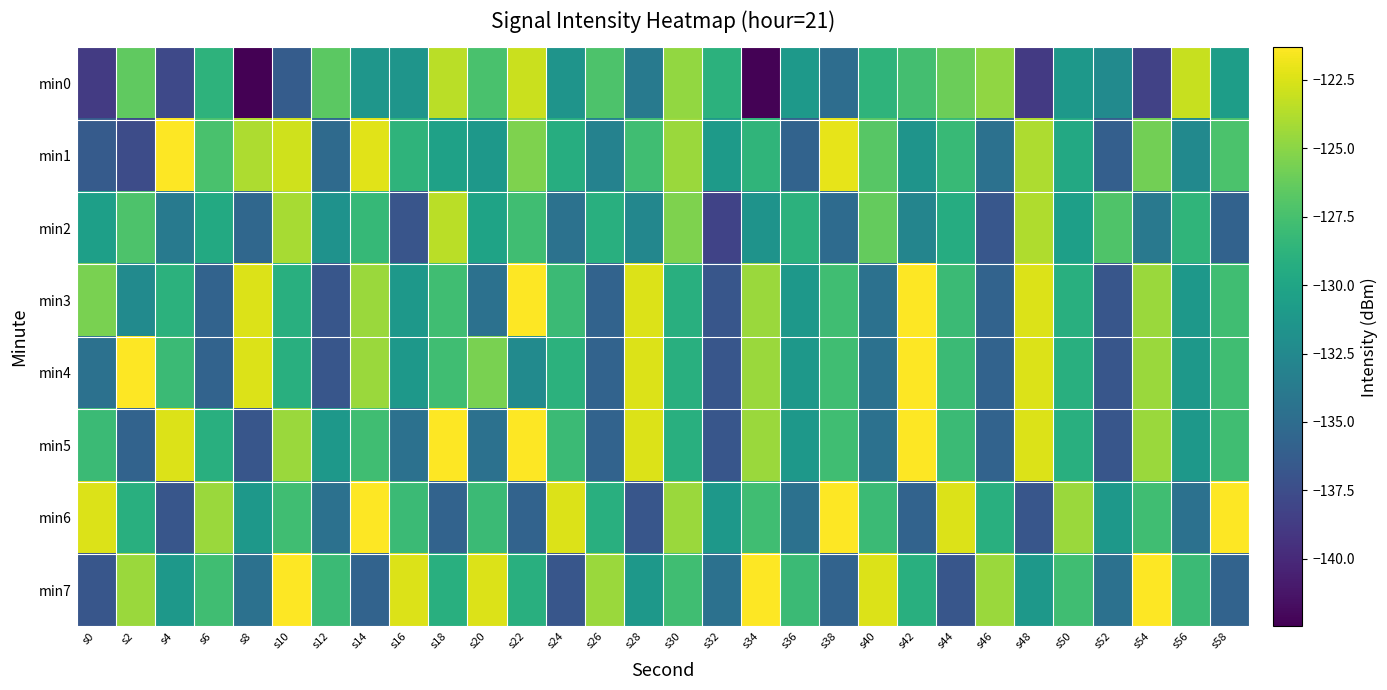

Rank the series by their maximum value, from lowest to highest.

min2, min0, min1, min3, min4, min5, min6, min7